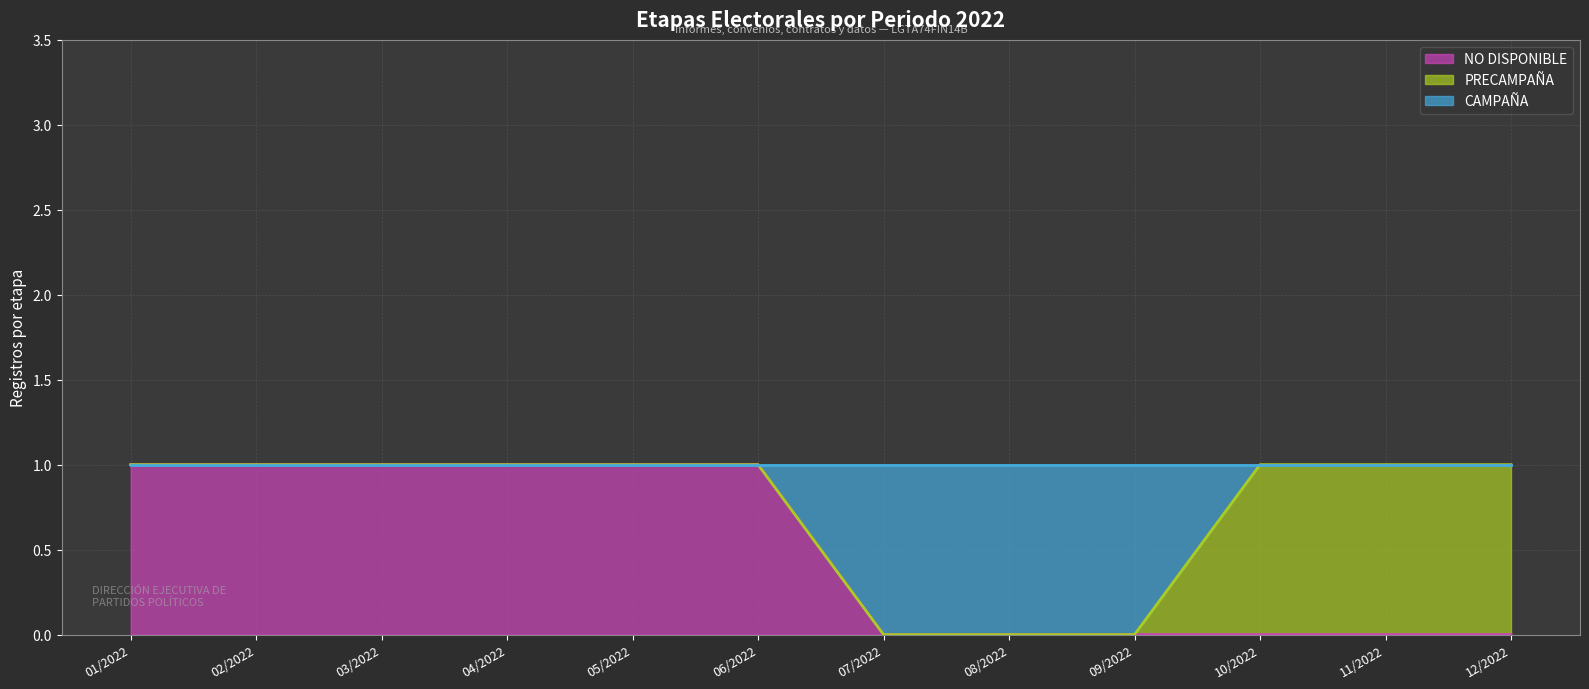

Which series has the largest range (max minus min)?

NO DISPONIBLE